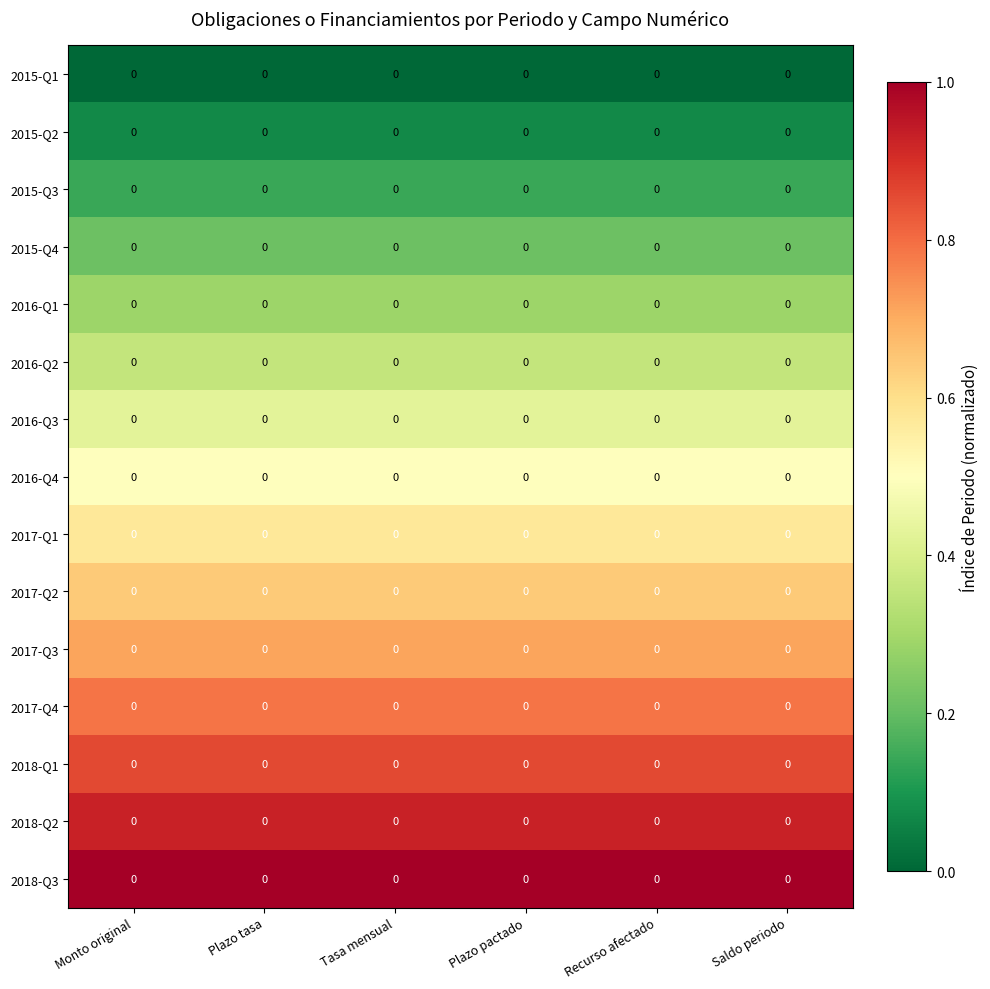

Is it true that 2017-Q4 equals 1.2 at Plazo tasa?

False